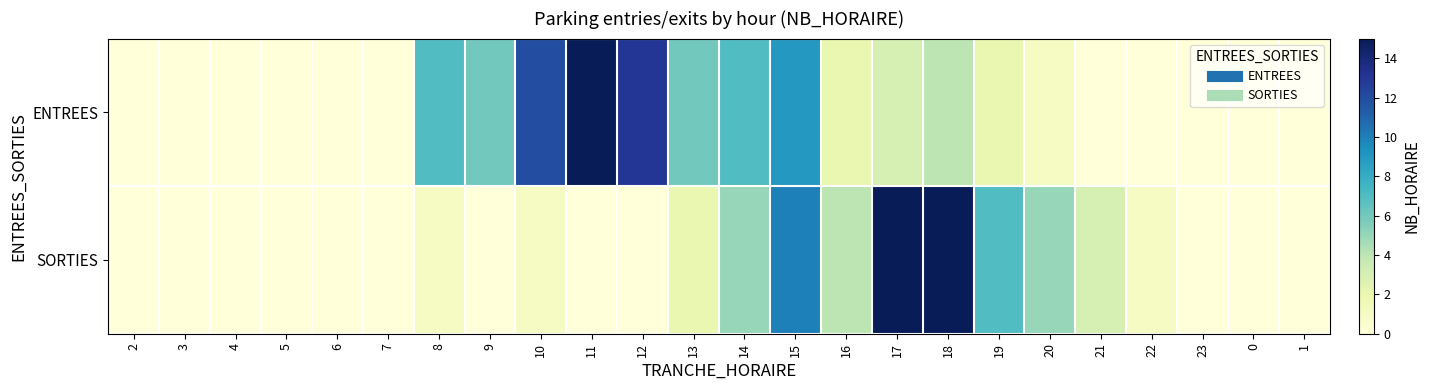

How many data points does each series have?

24